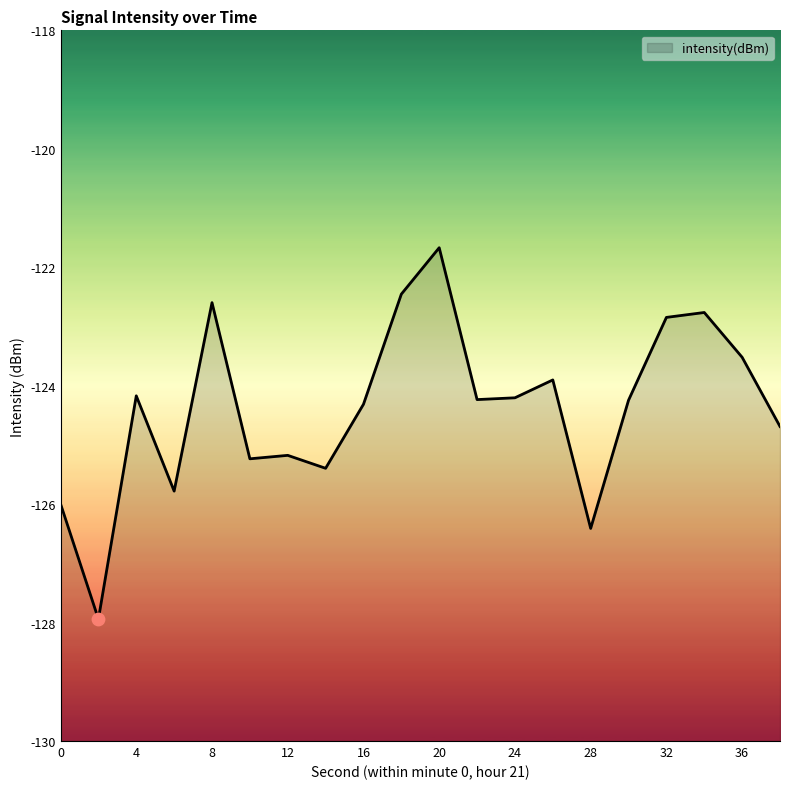

Between 20 and 0, which is larger?

20